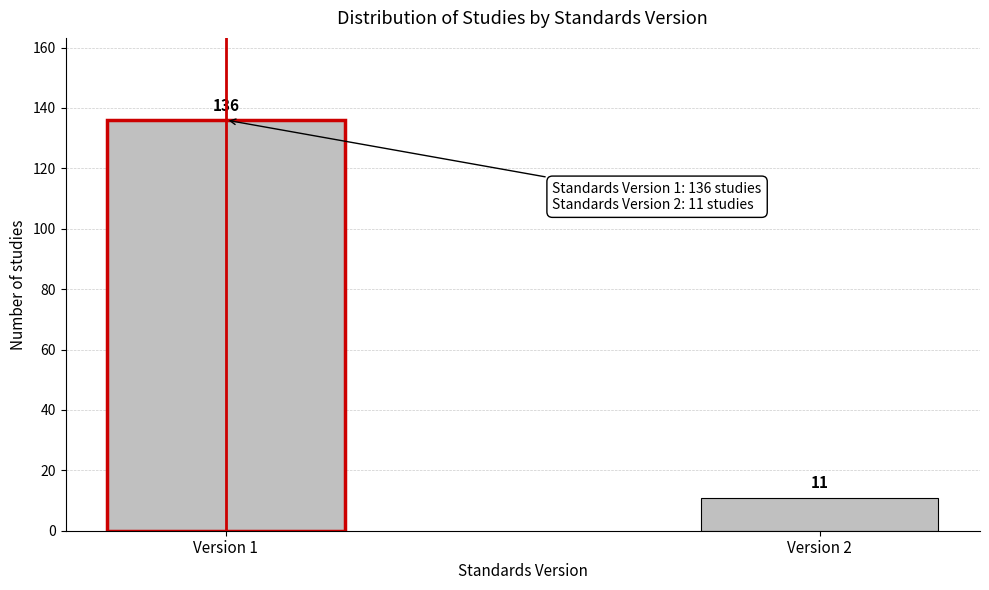

Reading left to right, list all the values displayed in this chart.

136	11